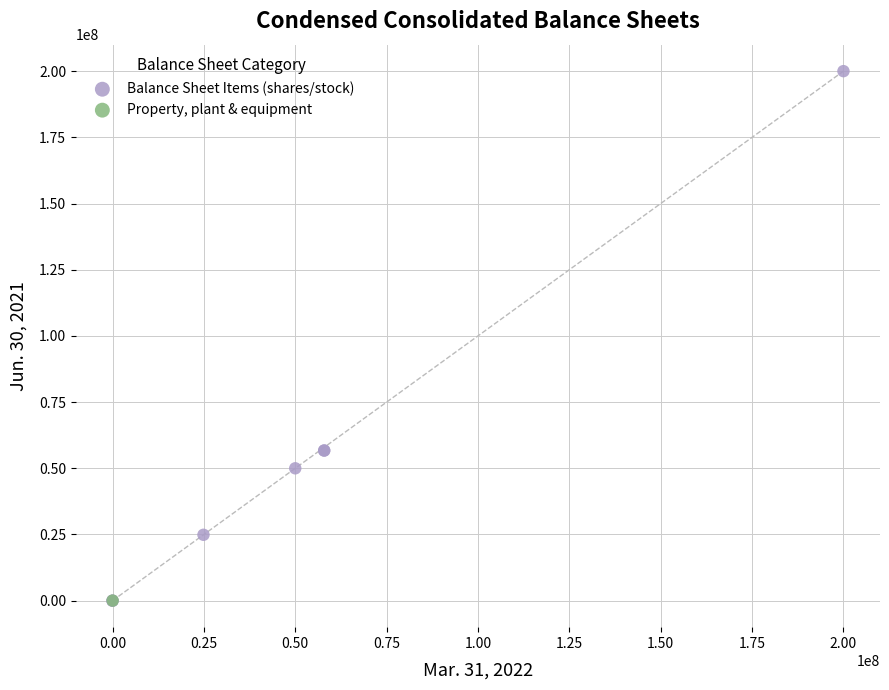

What are all the series names shown in the legend?

Balance Sheet Items (shares/stock), Property, plant & equipment